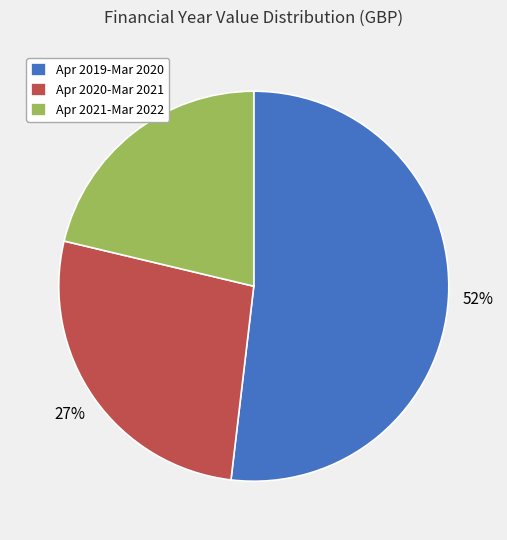

Which has a higher value, Apr 2021-Mar 2022 or Apr 2020-Mar 2021?

Apr 2020-Mar 2021